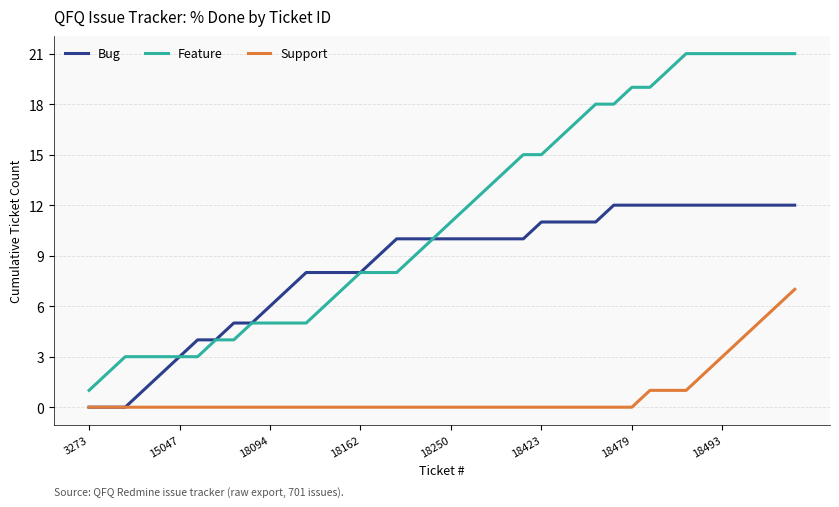

Which series has the largest total across all categories?

Feature